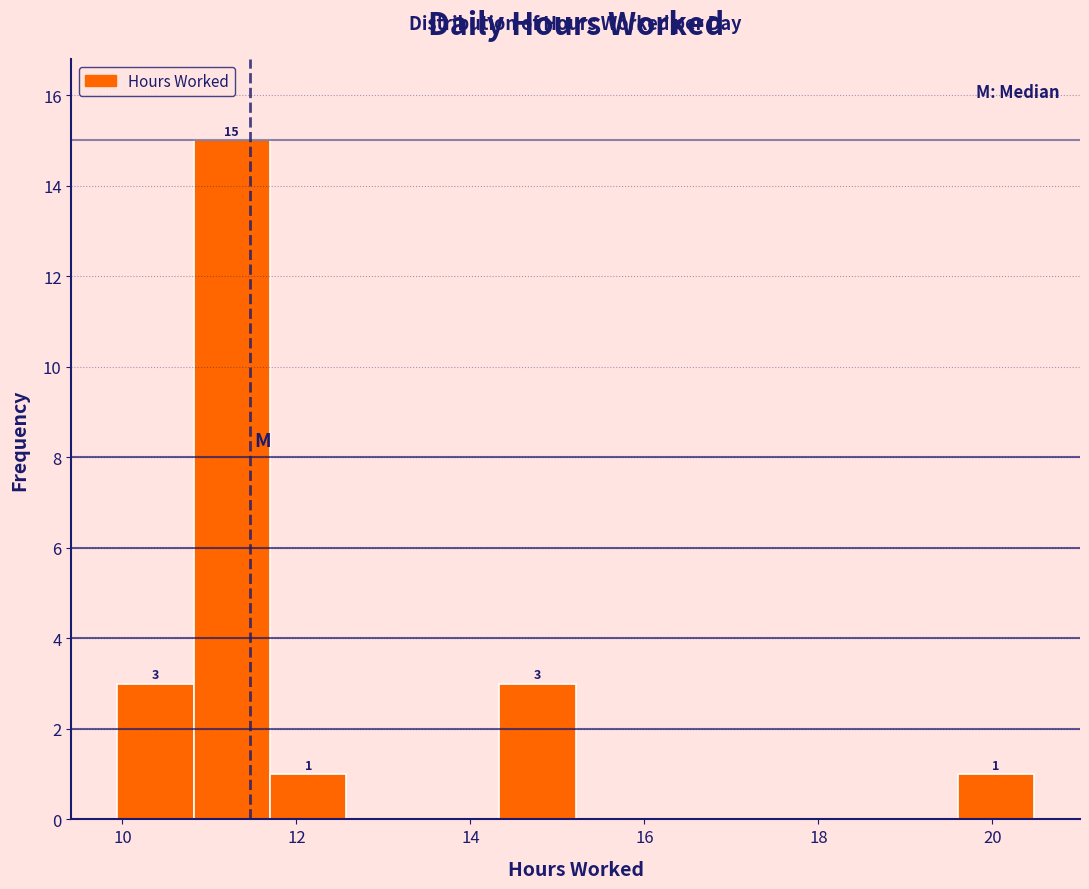

Over which range of the x-axis is the bar tallest?

10.8 to 11.6